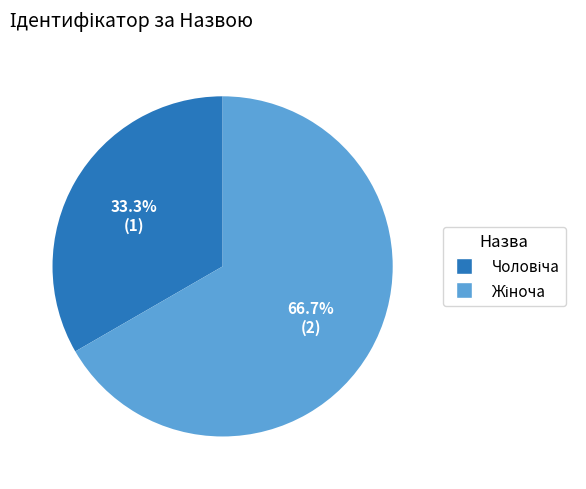

To the nearest percent, what is the average slice percentage?

50%